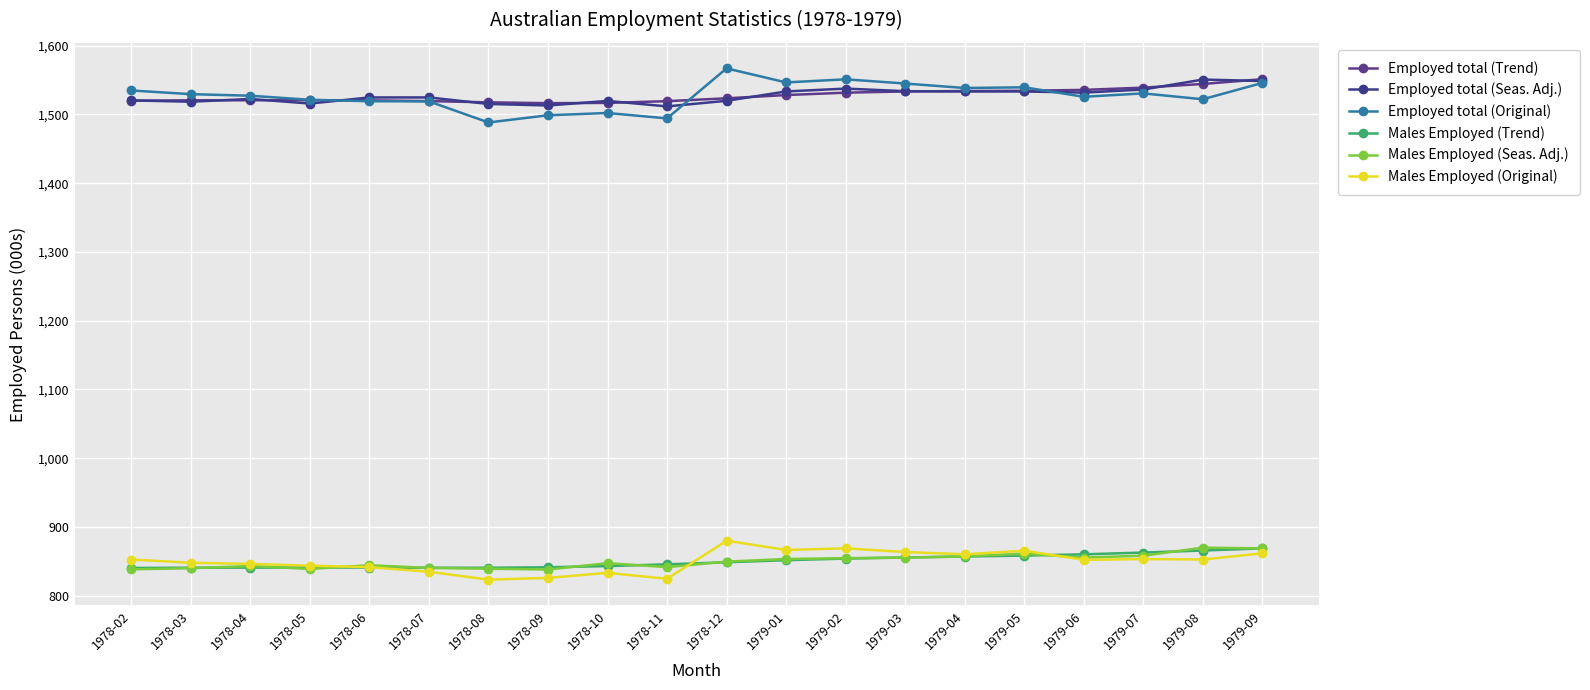

At which label is Males Employed (Trend) closest to 854?

1979-02